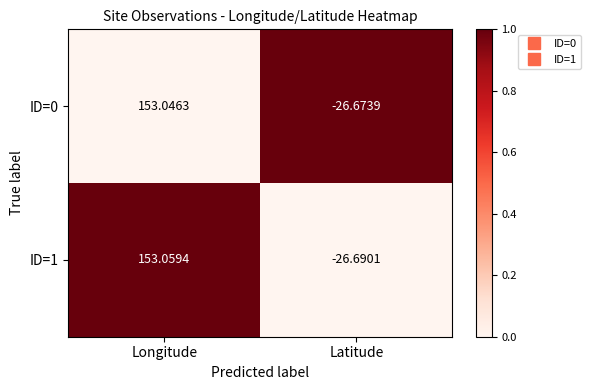

Is the value of ID=1 at Longitude greater than the value of ID=0 at Longitude?

Yes